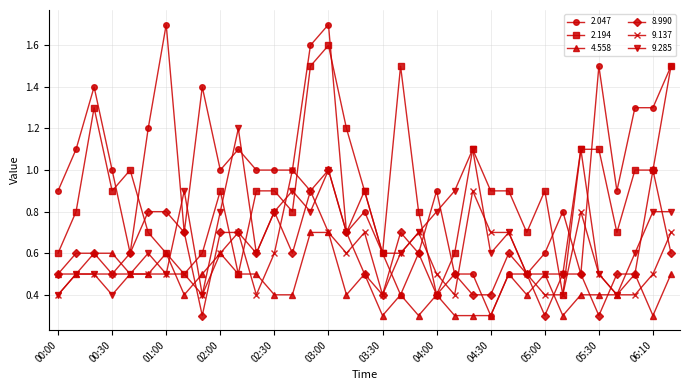

After their last crossing, which series has the higher values: 9.285 or 4.558?

9.285